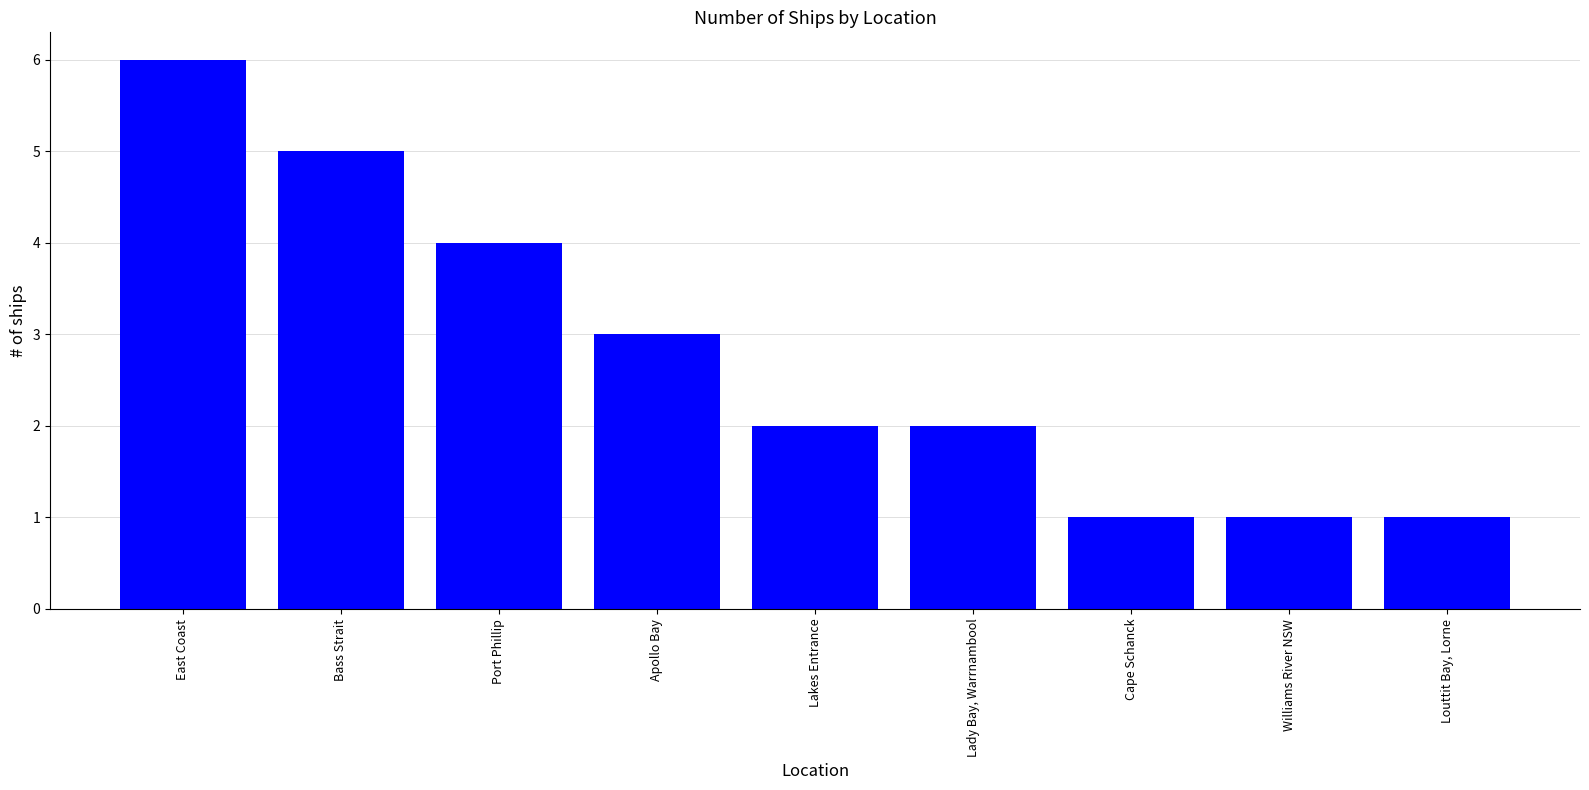

Are the bars horizontal?

No